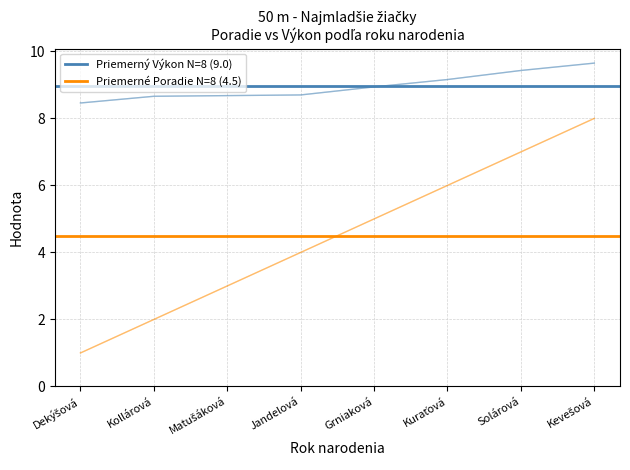

What is the spread (max minus min) of values at Dekýšová?

4.5